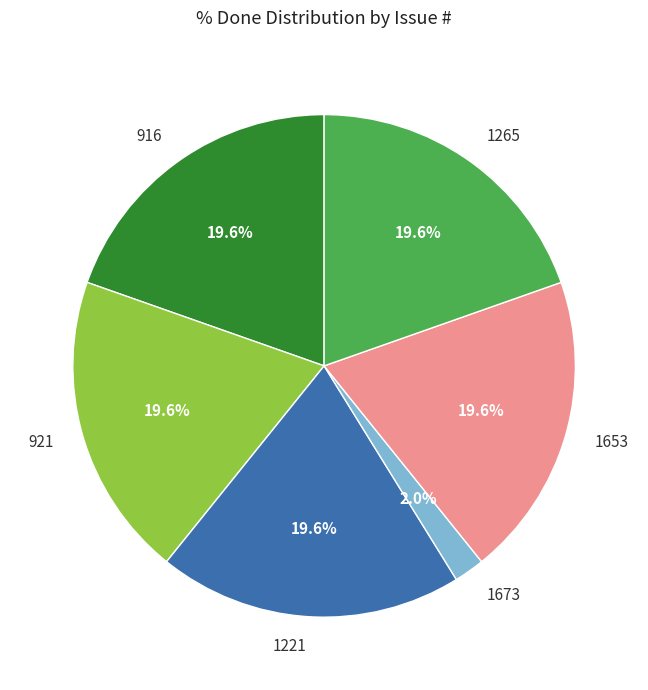

How much of the chart is everything except 1673?

98.0%